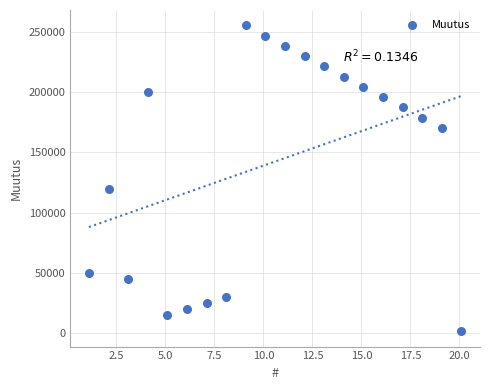

What Y value in the scatter plot is closest to 128550?

120000